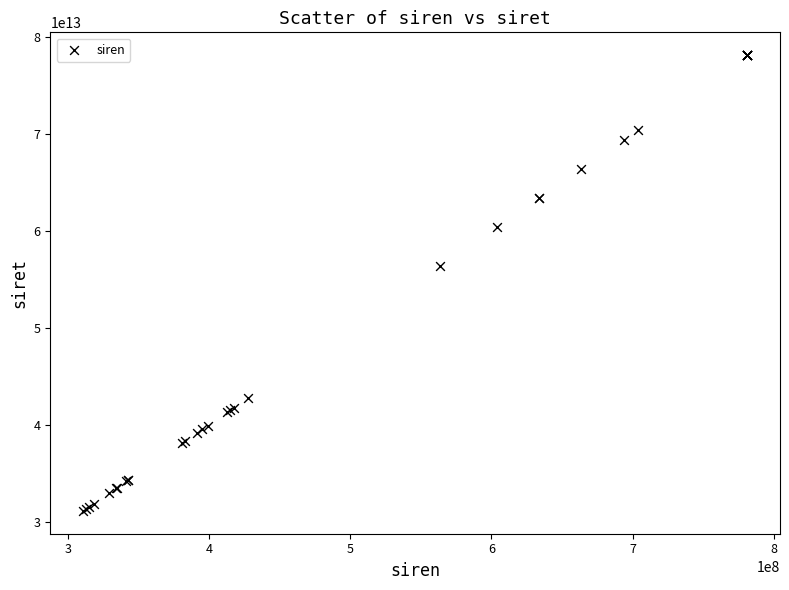

What Y value in the scatter plot is closest to 54599192900019?

56381402900010